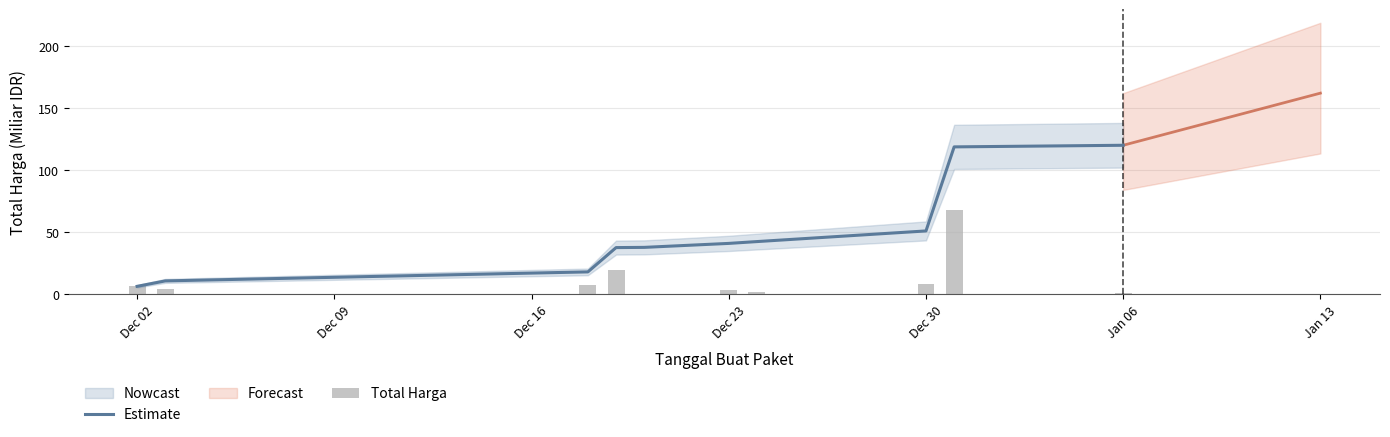

What is the total value across all series at Dec 02?

12.7